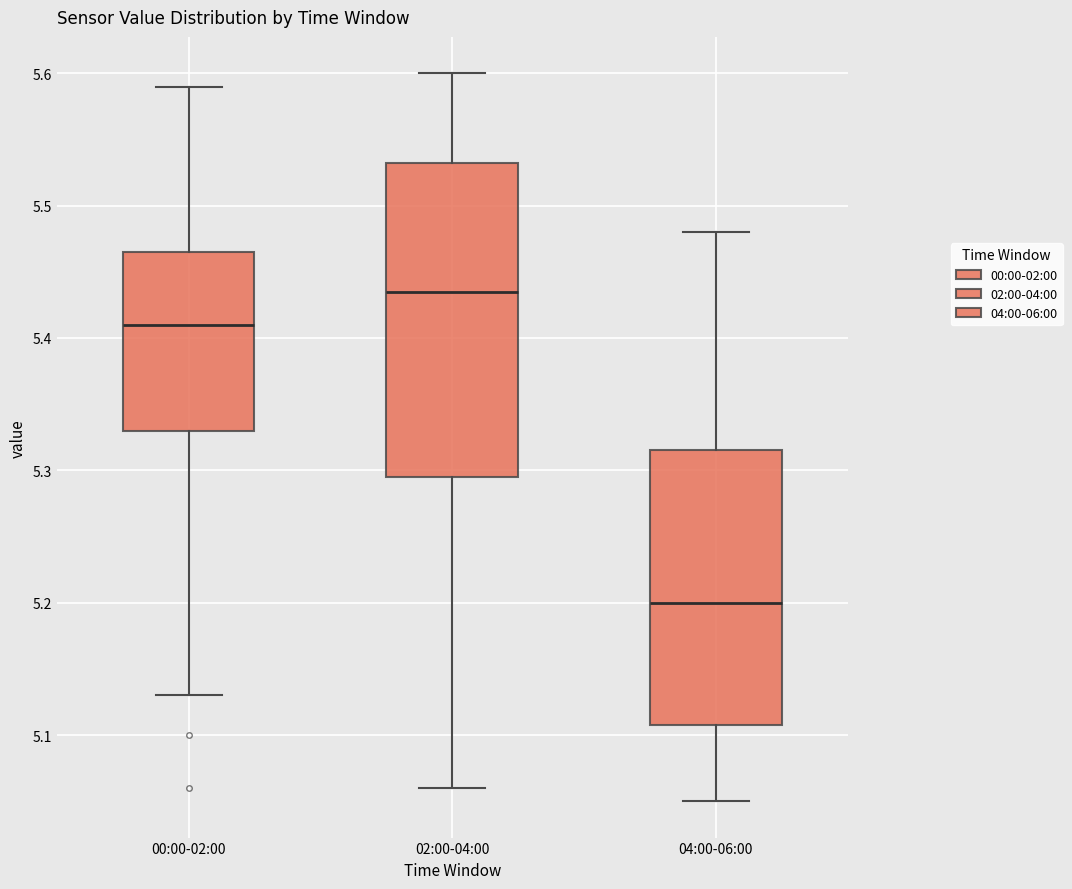

Comparing the boxes themselves (not the whiskers), which one is the tallest?

02:00-04:00